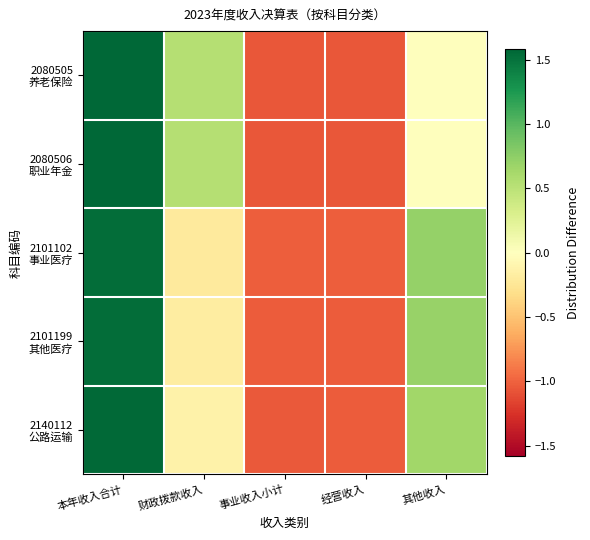

How many categories are shown in the chart?

5